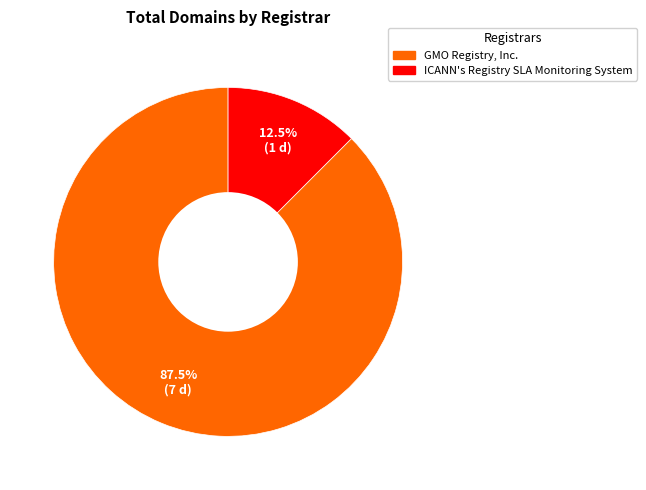

Does any single category account for the majority?

Yes